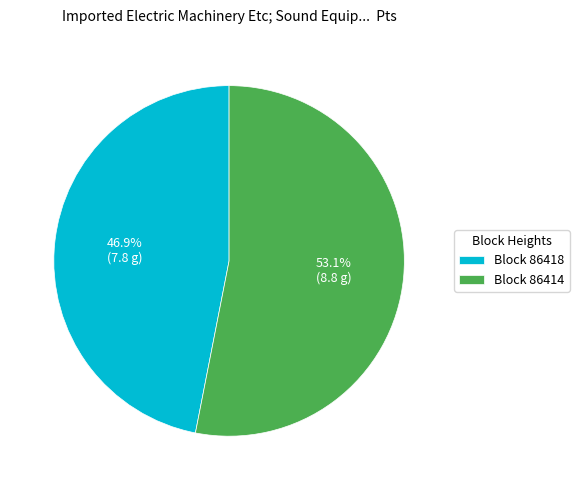

Rank the categories by value from highest to lowest.

Block 86414, Block 86418